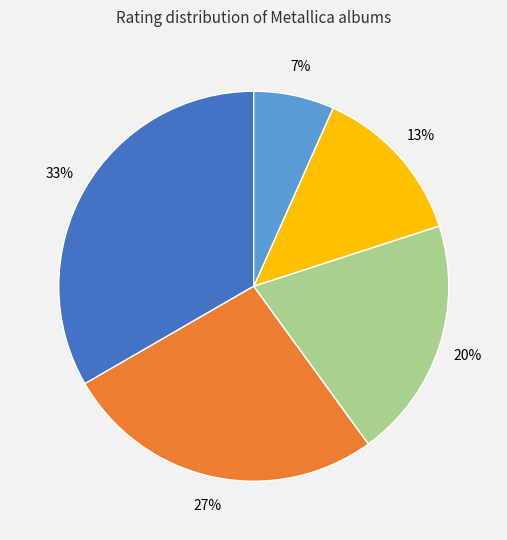

Count the number of slices in the pie.

5